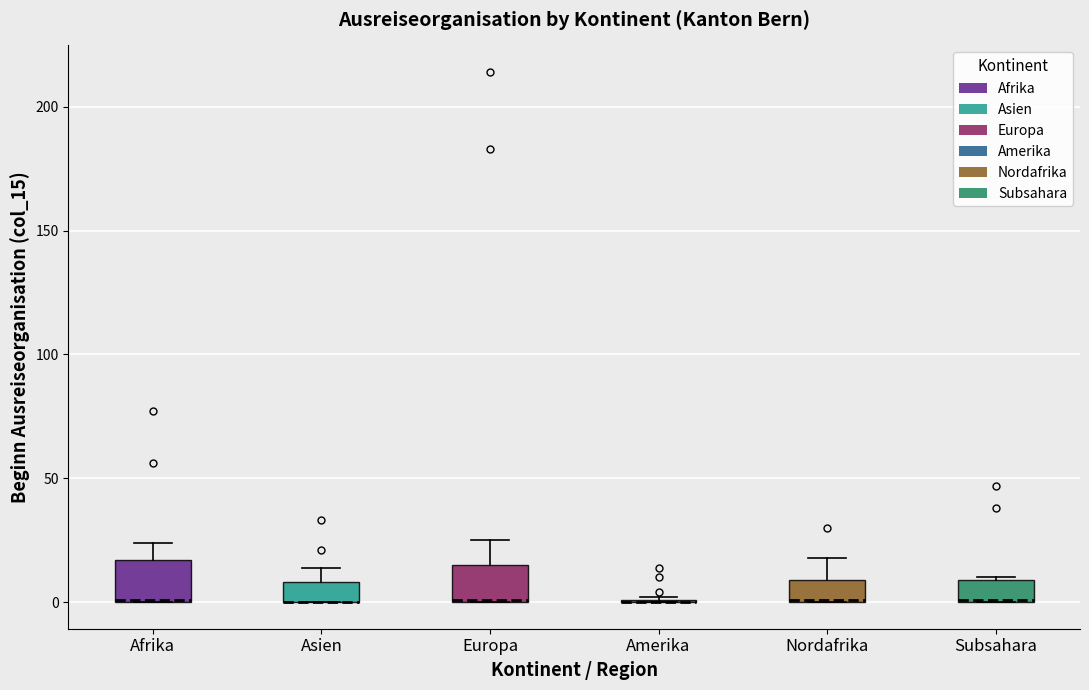

Reading left to right, transcribe this box plot: for each box, give where its median line is, the range the box spans, and where its two whiskers end, as read against the y-axis. The values are not printed on the chart, so give them approximately, as read against the axis.

Afrika: median 0, box 0 to 15, whiskers 0 to 25
Asien: median 0 (drawn on the box's lower edge), box 0 to 10, whiskers 0 to 15
Europa: median 0, box 0 to 15, whiskers 0 to 25
Amerika: box collapsed to a line at 0, whiskers 0 to 0
Nordafrika: median 0, box 0 to 10, whiskers 0 to 20
Subsahara: median 0, box 0 to 10, whiskers 0 to 10